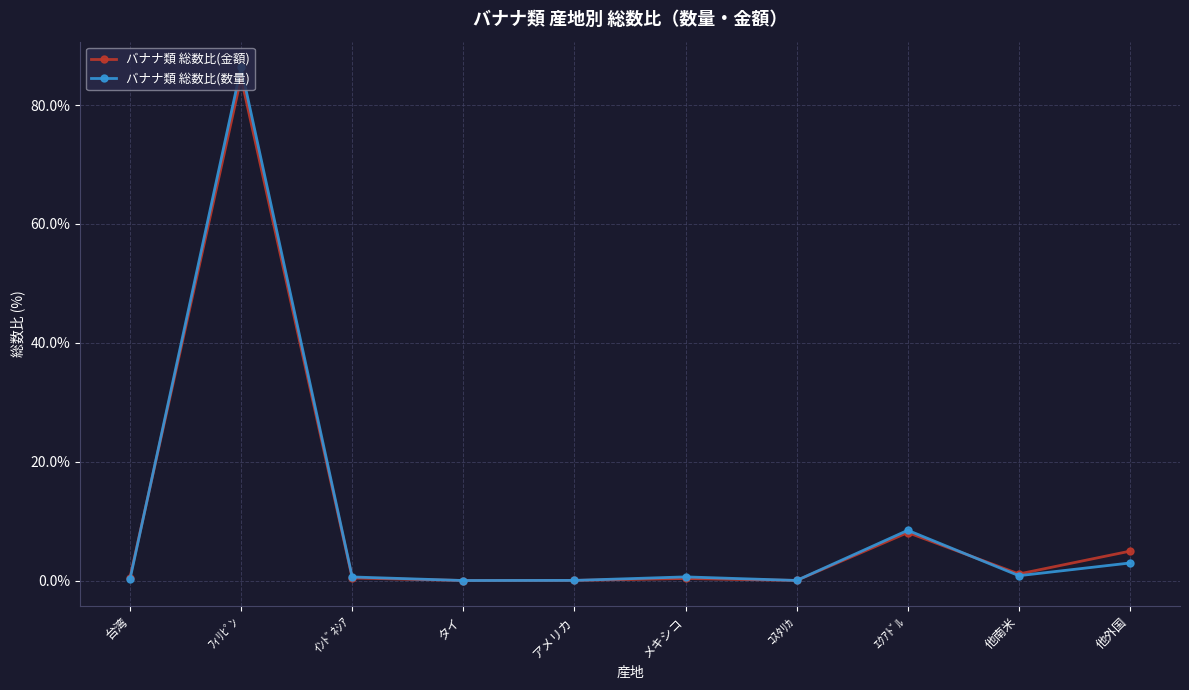

The バナナ類 総数比(金額) series shows 0.3 at メキシコ. True or false?

True